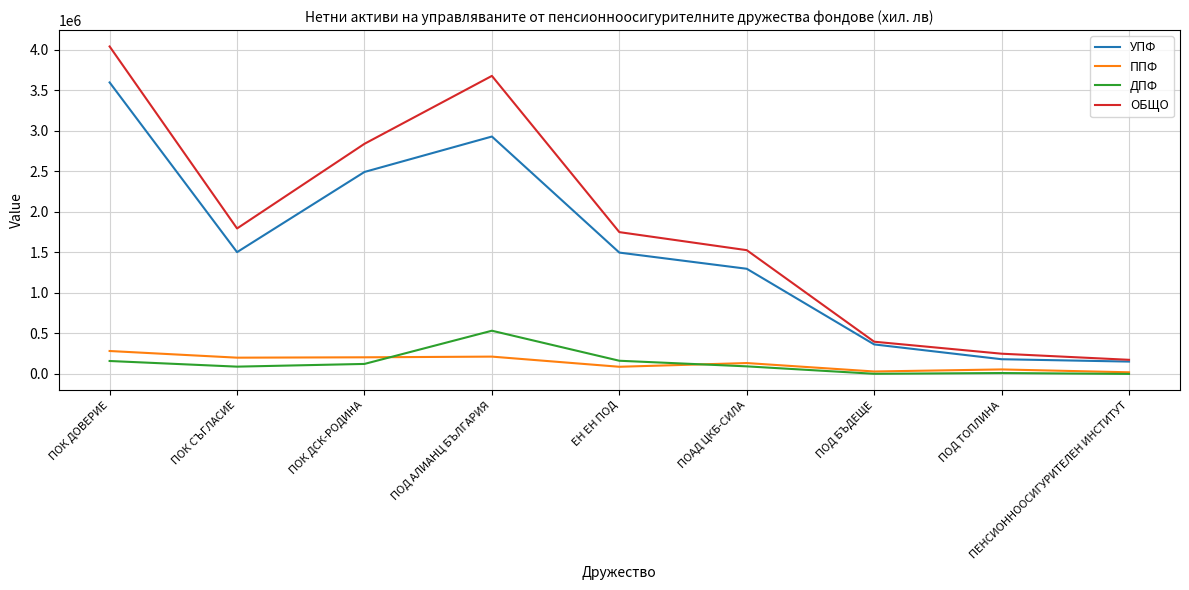

What is the difference between the highest and lowest values at ПОК СЪГЛАСИЕ?

1705307